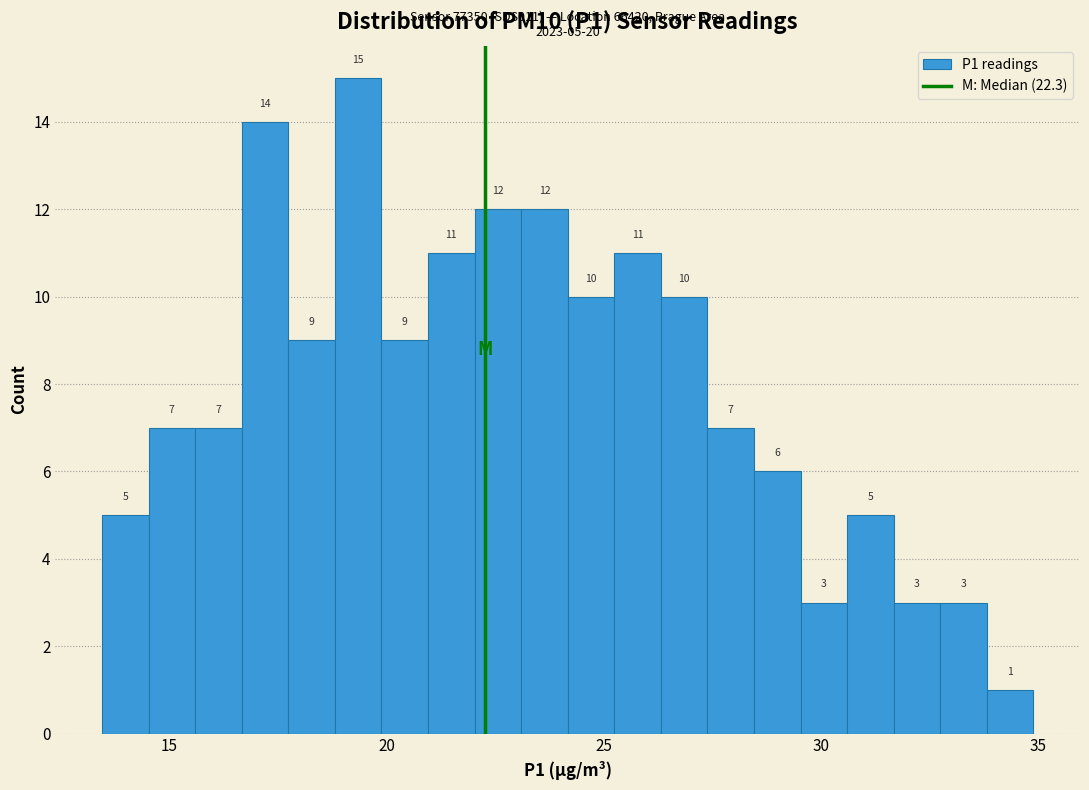

Read against the x-axis, roughly where is the centre of the tallest bar?

19.5